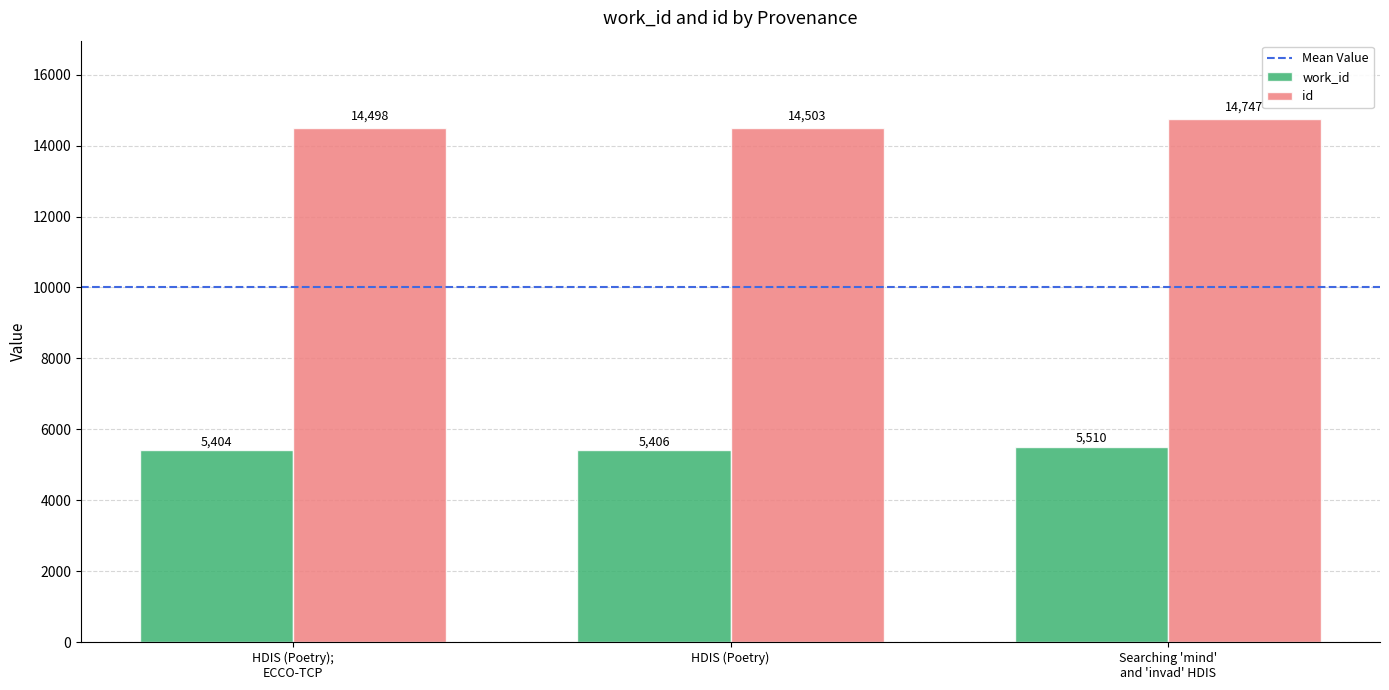

At which category does the chart reach its peak across all series?

Searching 'mind'
and 'invad' HDIS